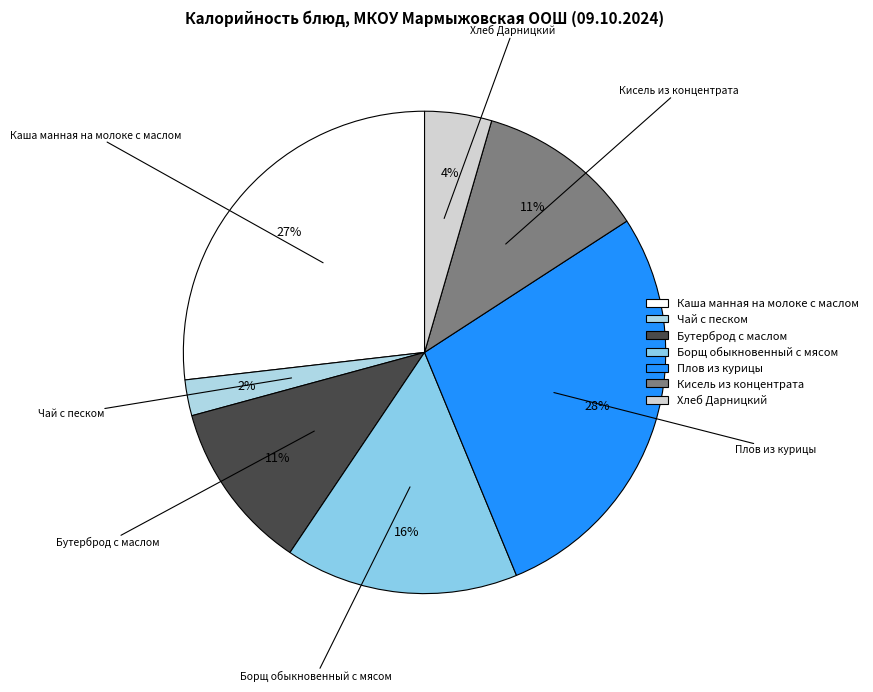

What is the ratio of the value at Борщ обыкновенный с мясом to the value at Каша манная на молоке с маслом?

0.6